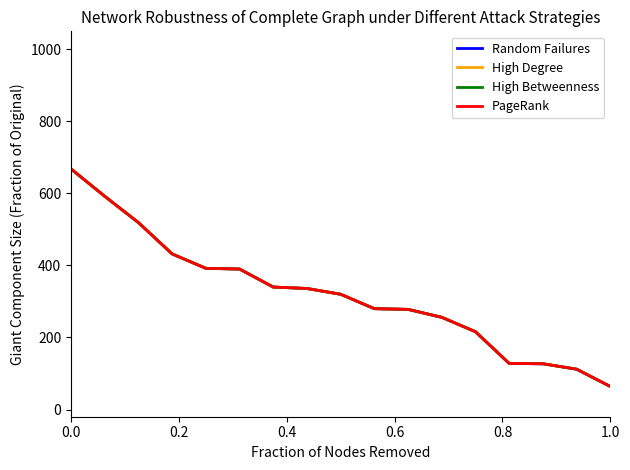

Is this an area chart (filled region under the line)?

No